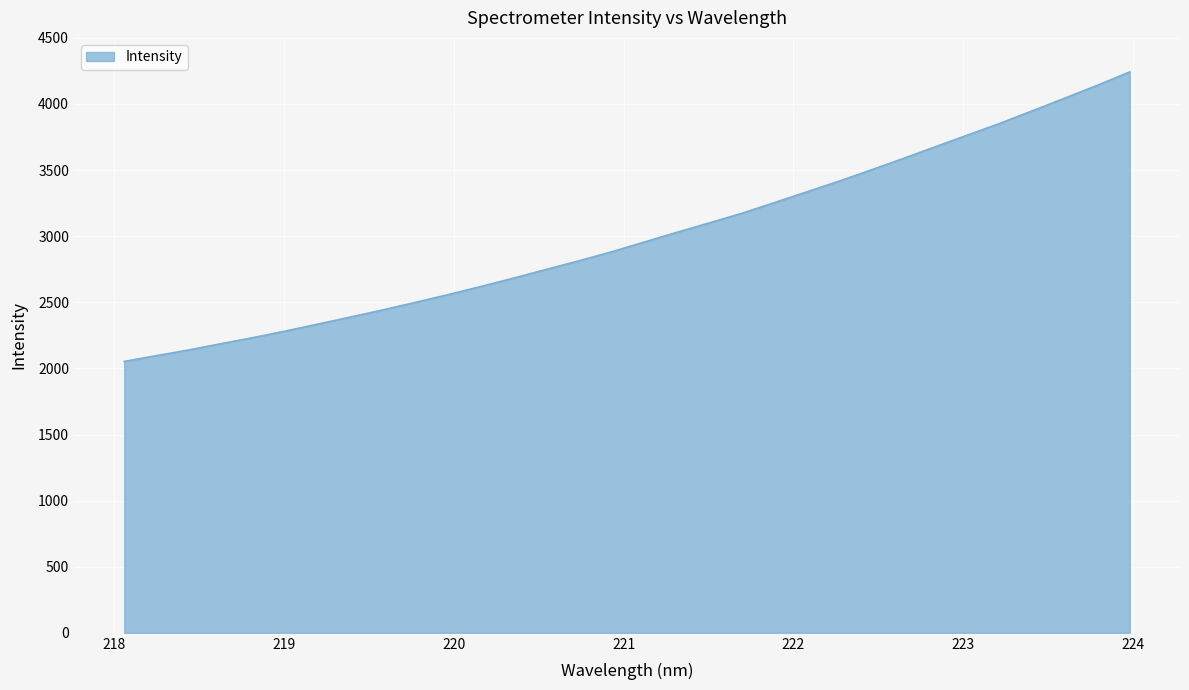

What is the greatest value displayed?

4242.6